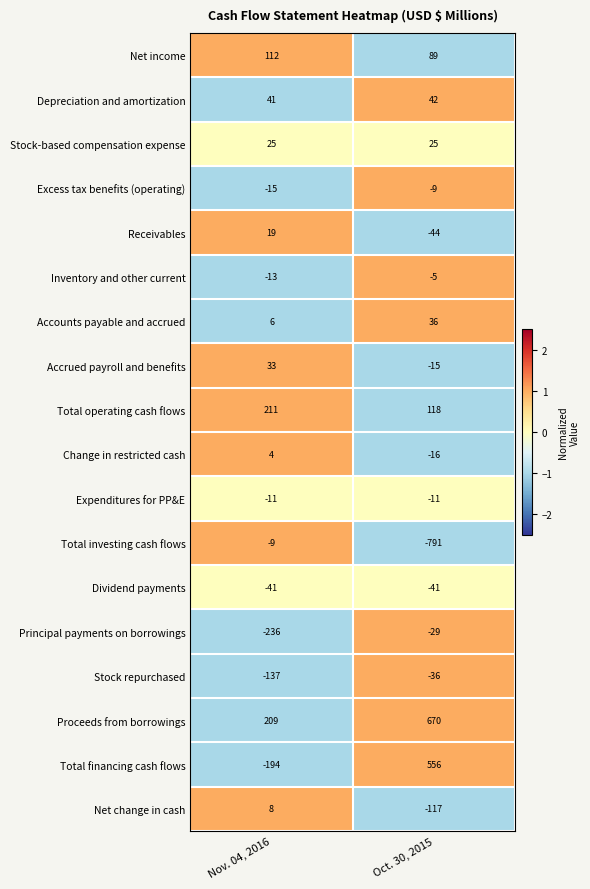

Which category has the highest value across all series?

Oct. 30, 2015